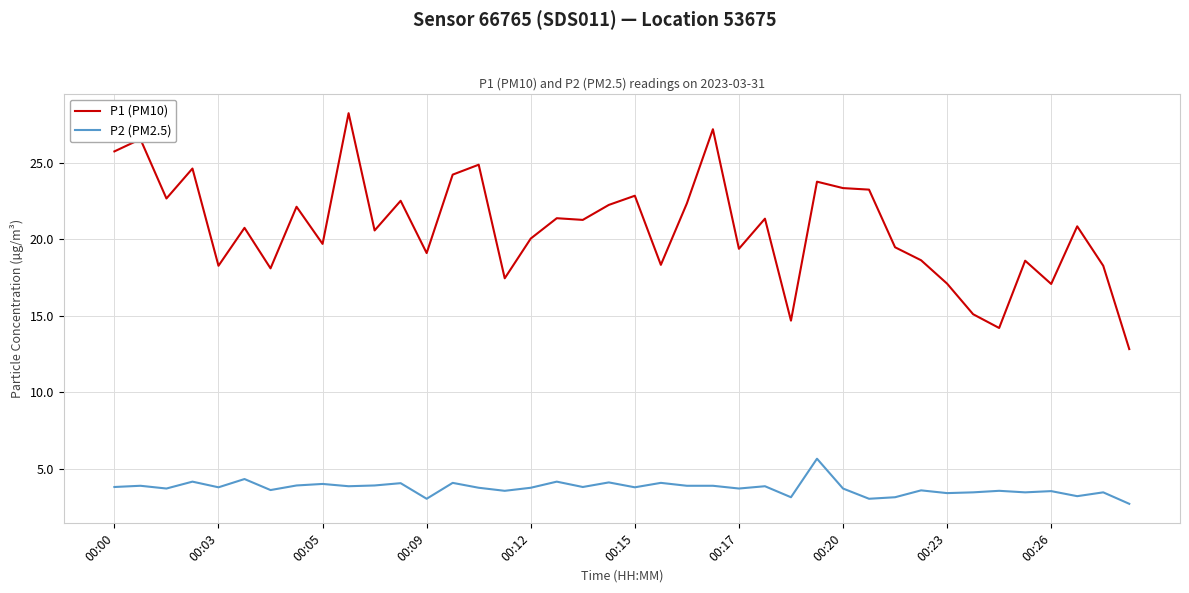

What is the minimum value shown in the chart?

2.7